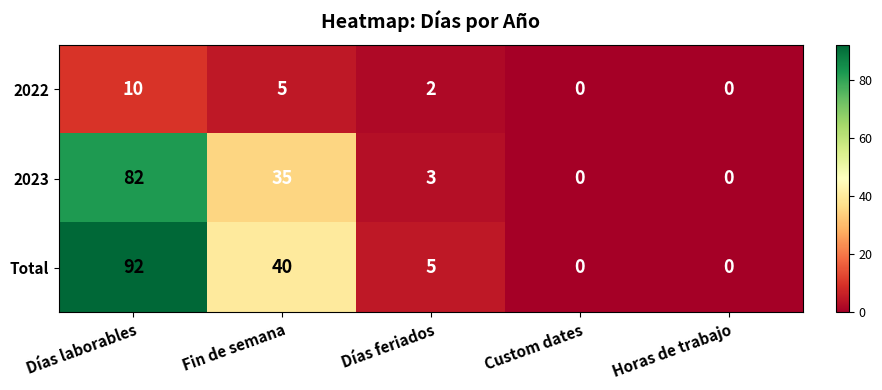

The value of 2023 at Horas de trabajo is 0. True or false?

True